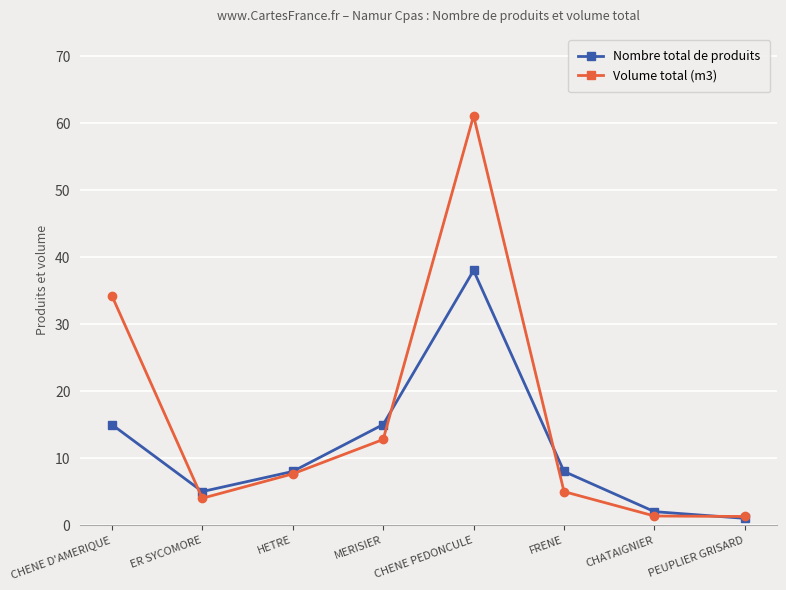

At which category does Nombre total de produits reach its first local valley?

ER SYCOMORE